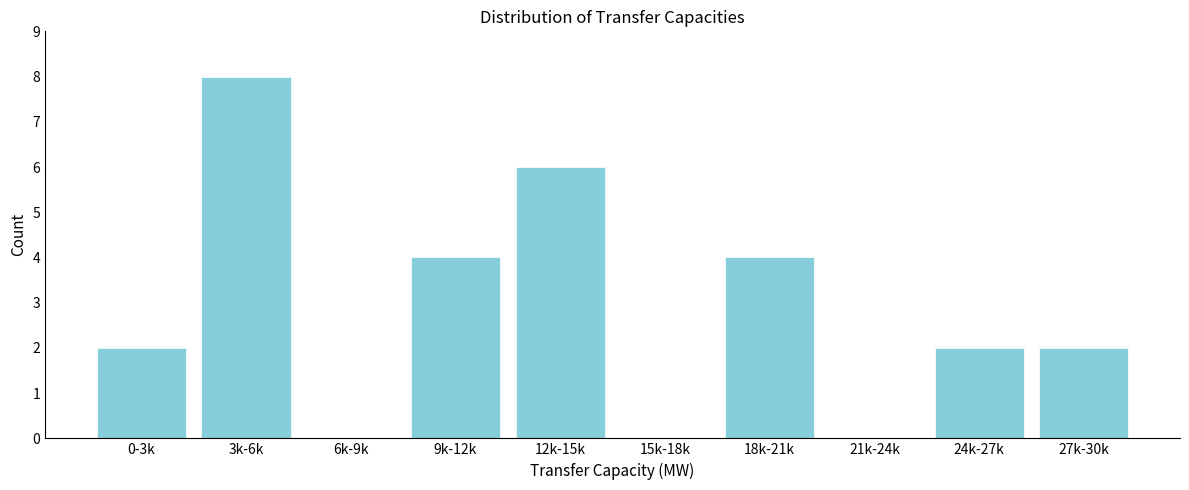

Reading right to left, transcribe all the data shown in this chart.

27k-30k=2	24k-27k=2	21k-24k=0	18k-21k=4	15k-18k=0	12k-15k=6	9k-12k=4	6k-9k=0	3k-6k=8	0-3k=2